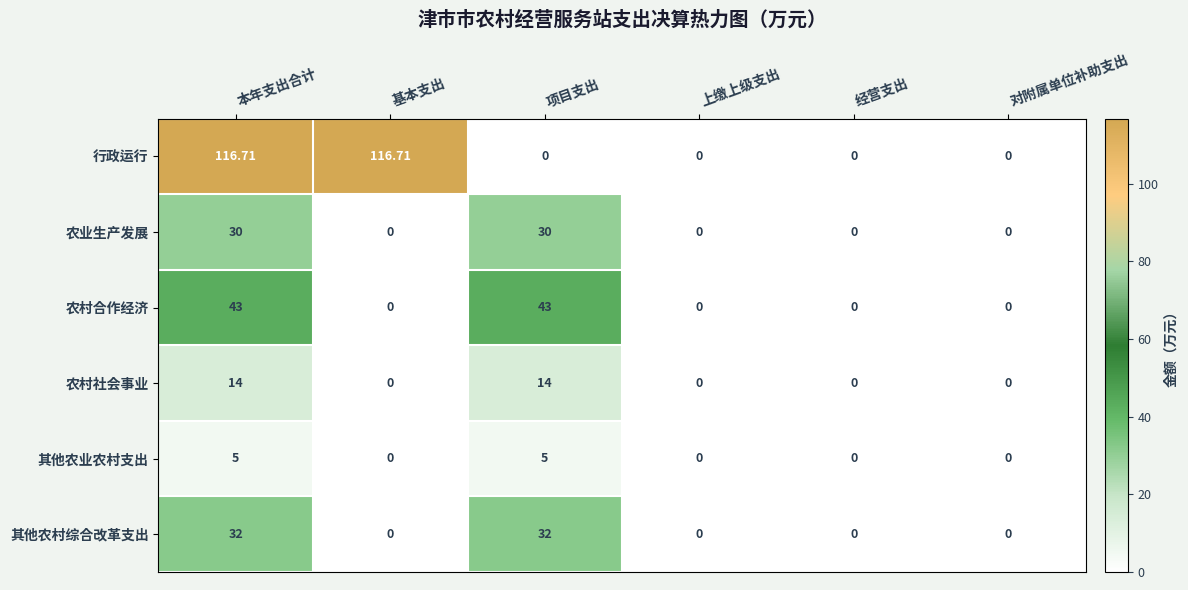

List the series in order of their peak value, highest first.

行政运行, 农村合作经济, 其他农村综合改革支出, 农业生产发展, 农村社会事业, 其他农业农村支出